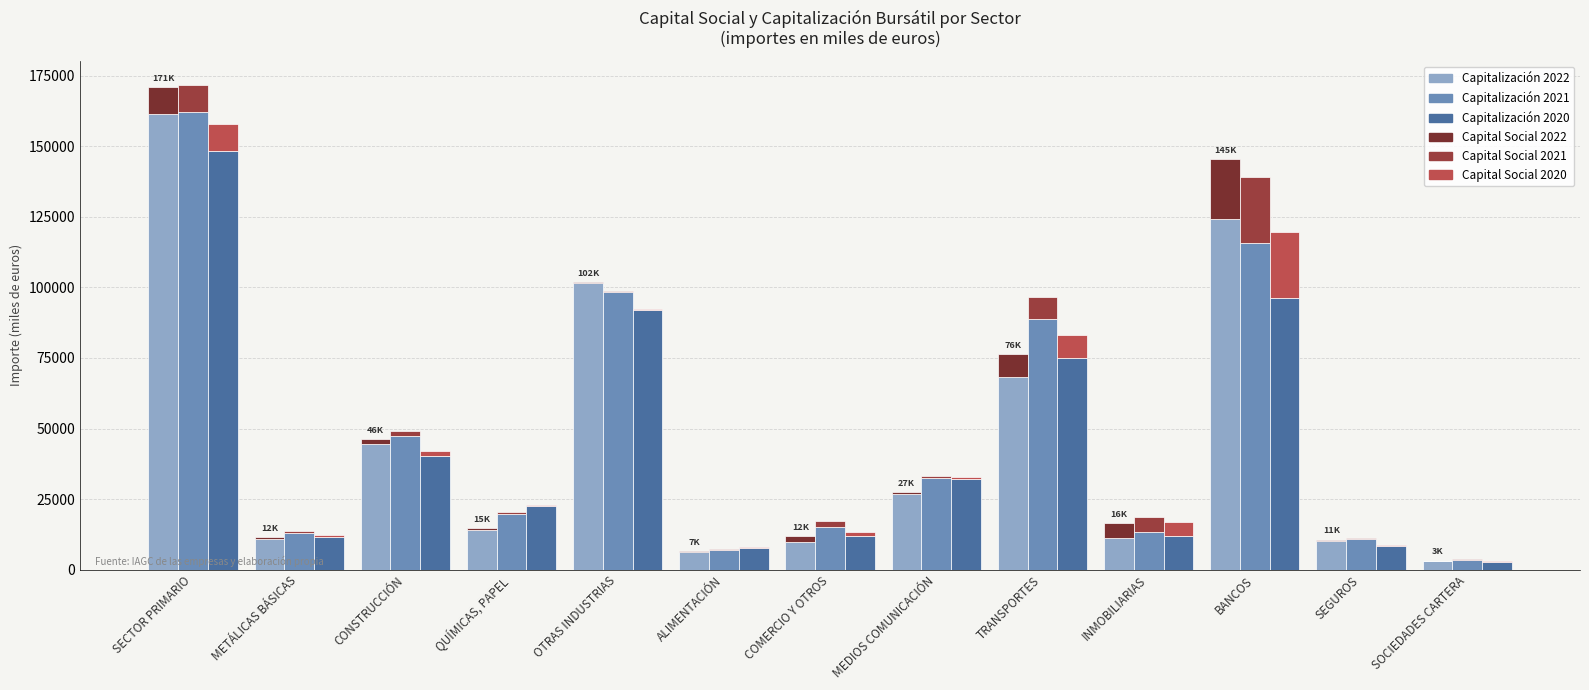

Between QUÍMICAS, PAPEL and TRANSPORTES, which is larger?

TRANSPORTES